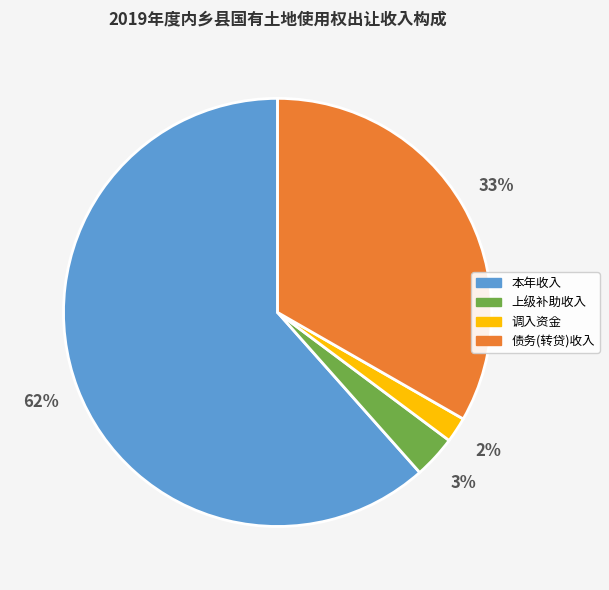

True or false: 本年收入 accounts for 74% of the total.

False